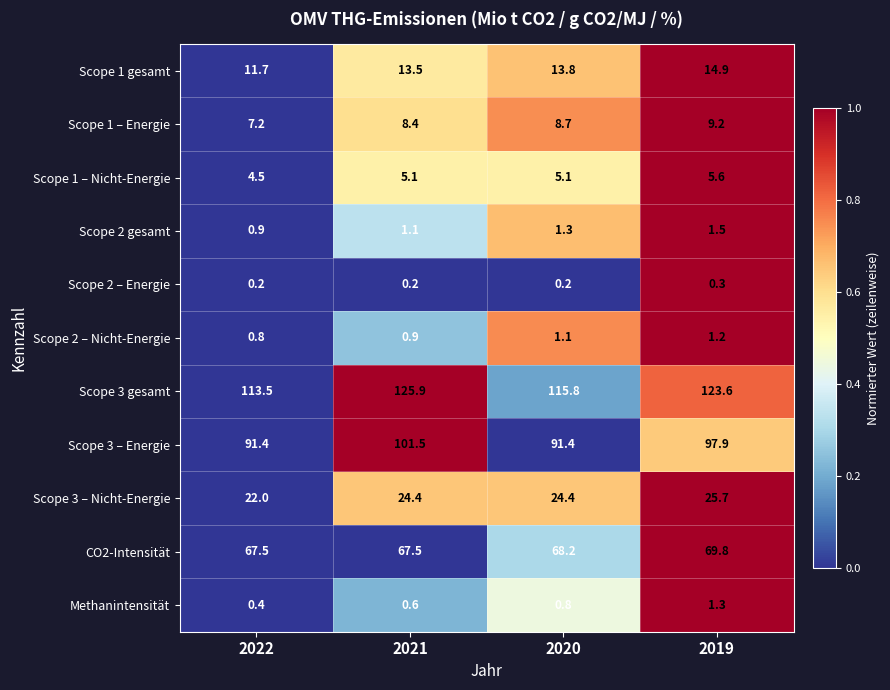

At how many categories does at least one series exceed 48?

4